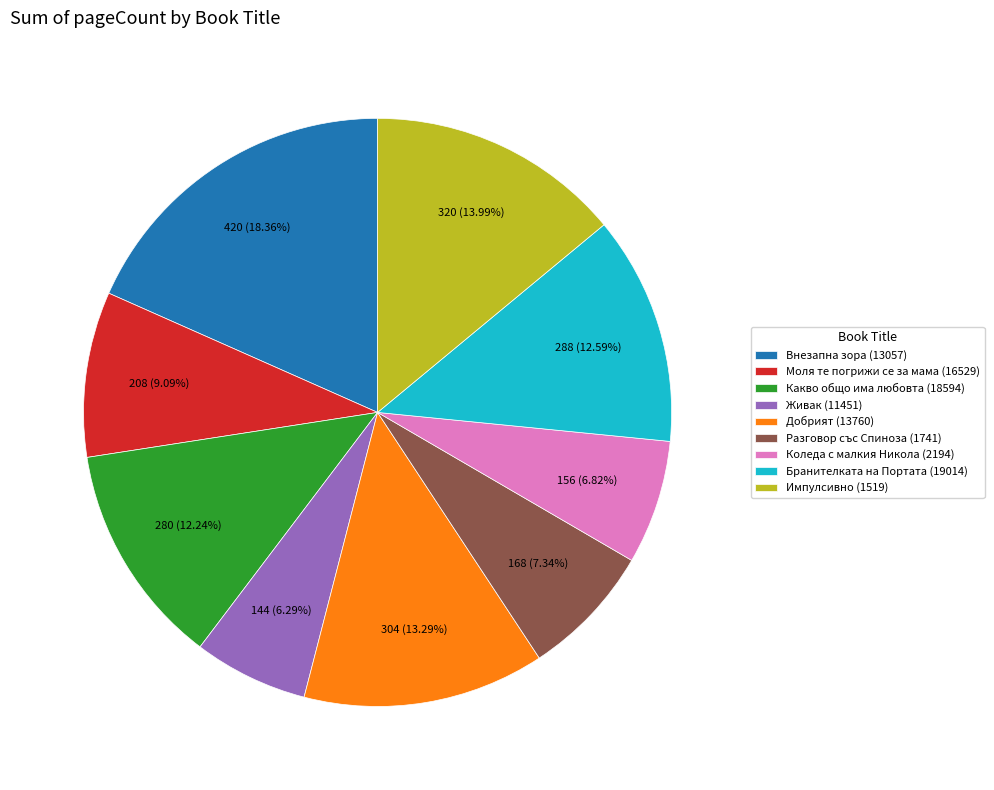

The Разговор със Спиноза (1741) slice represents 1% of the pie. True or false?

False